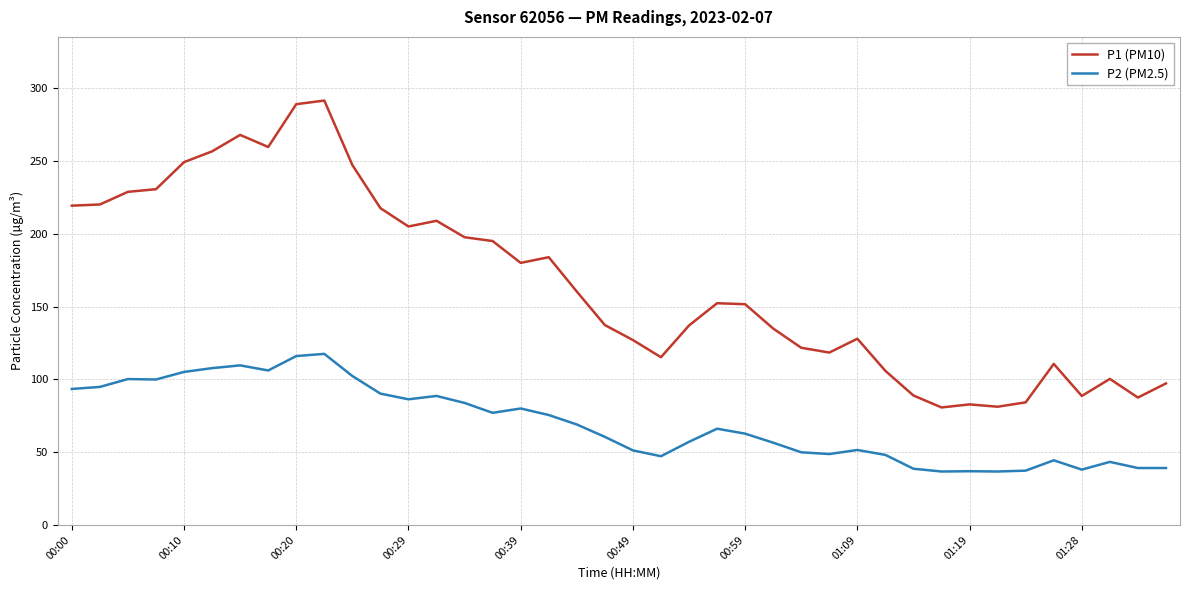

What is the smallest value displayed?

36.7